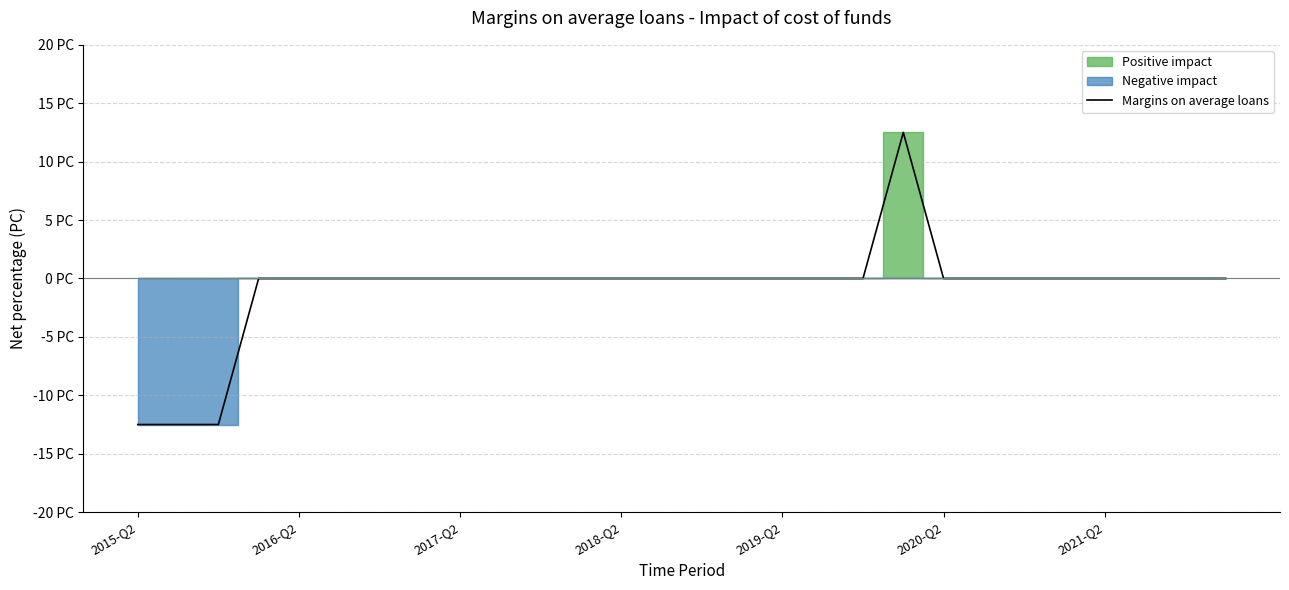

The chart shows a value of 11.2 at 15. True or false?

False